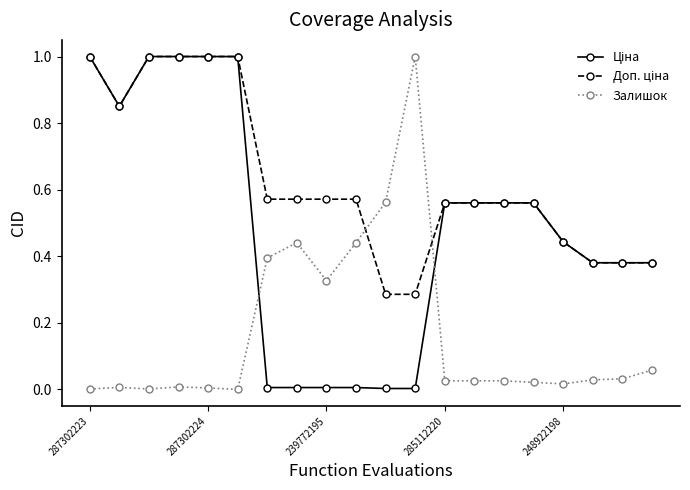

True or false: Залишок has more than 1 points higher than both neighbors.

True